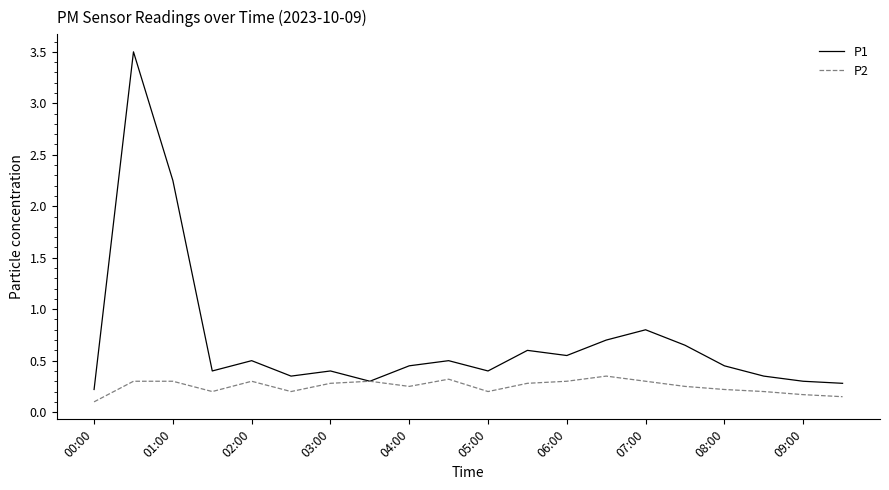

What is the maximum value for P1?

3.5